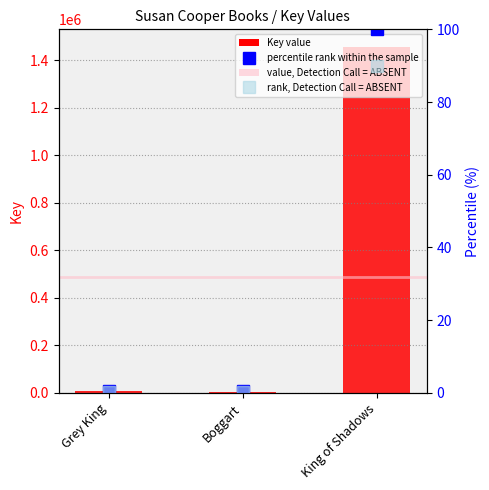

What position from the right is King of Shadows?

1